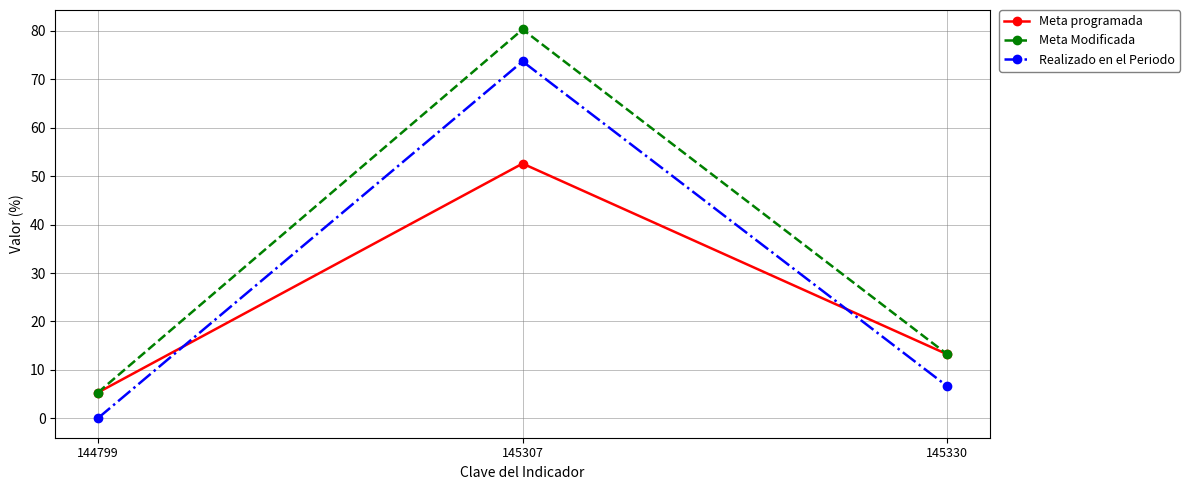

What are all the series names shown in the legend?

Meta programada, Meta Modificada, Realizado en el Periodo